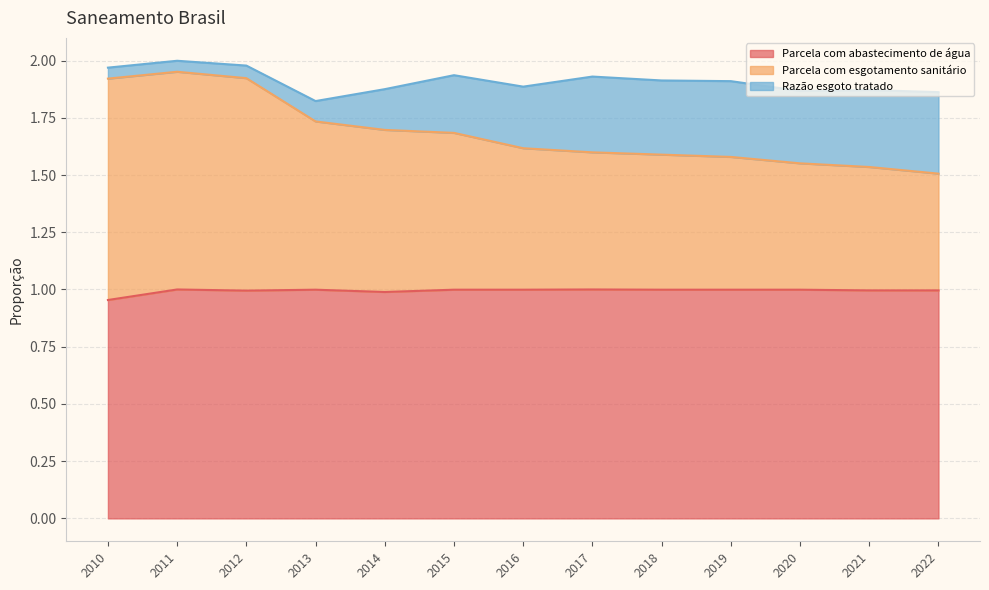

What is the greatest value displayed?

2.0